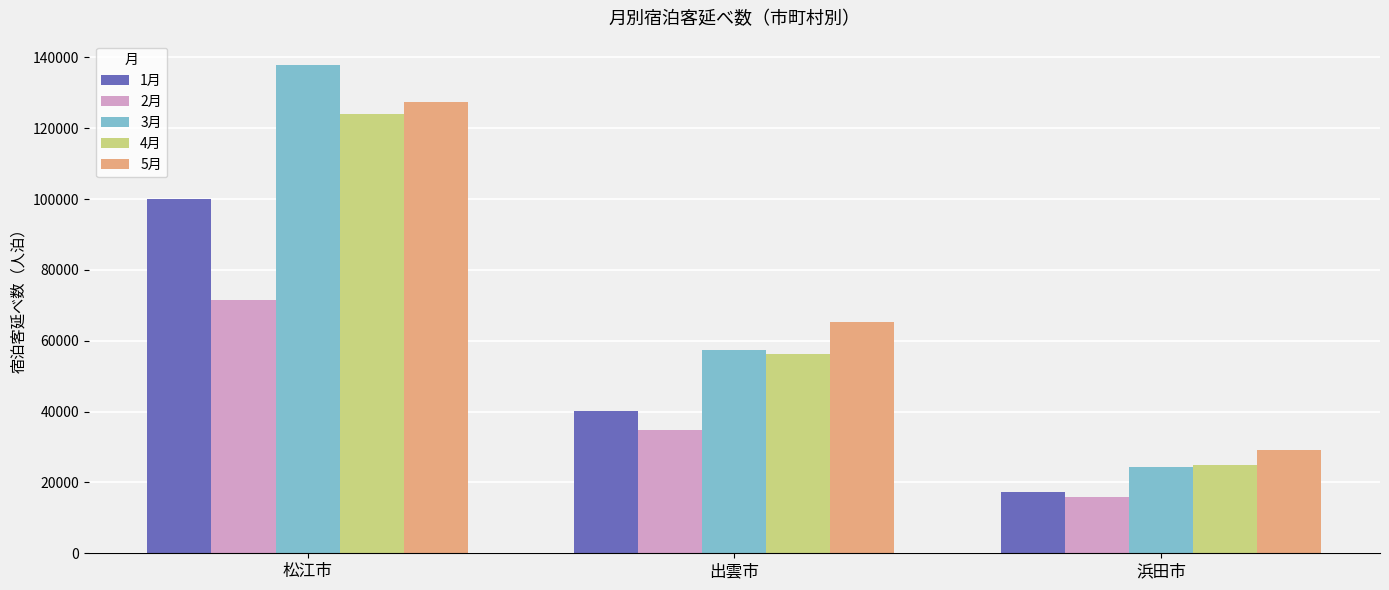

What is the value of the 2月 bar at the 2nd from the left?

34848